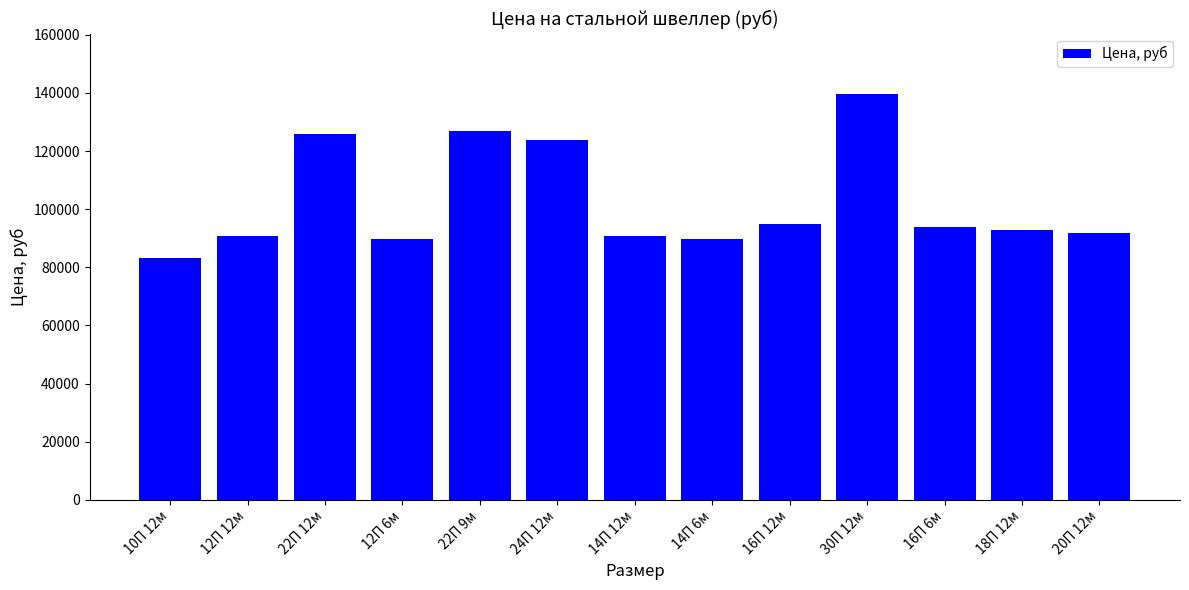

Which category has the lowest value across all series?

10П 12м